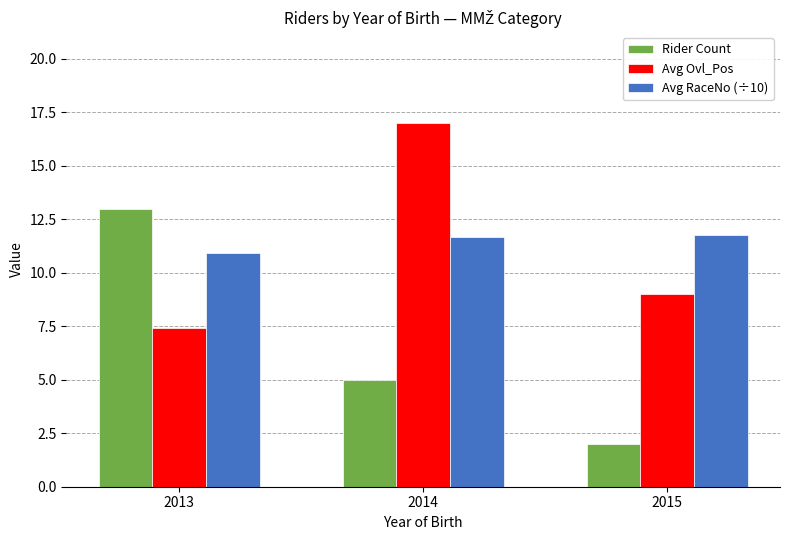

The Avg RaceNo (÷10) series shows 11.7 at 2014. True or false?

True